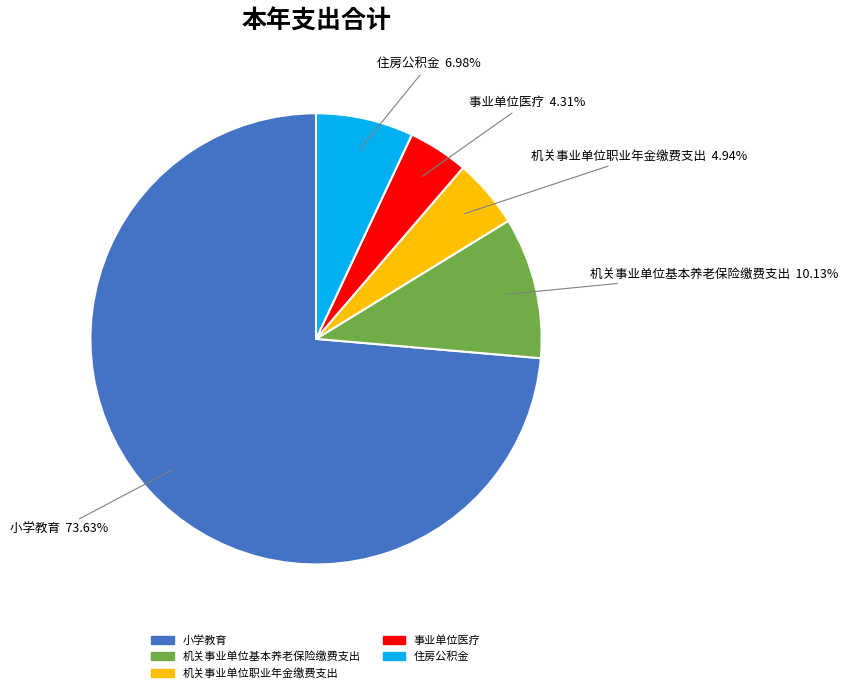

How many slices are in this pie chart?

5